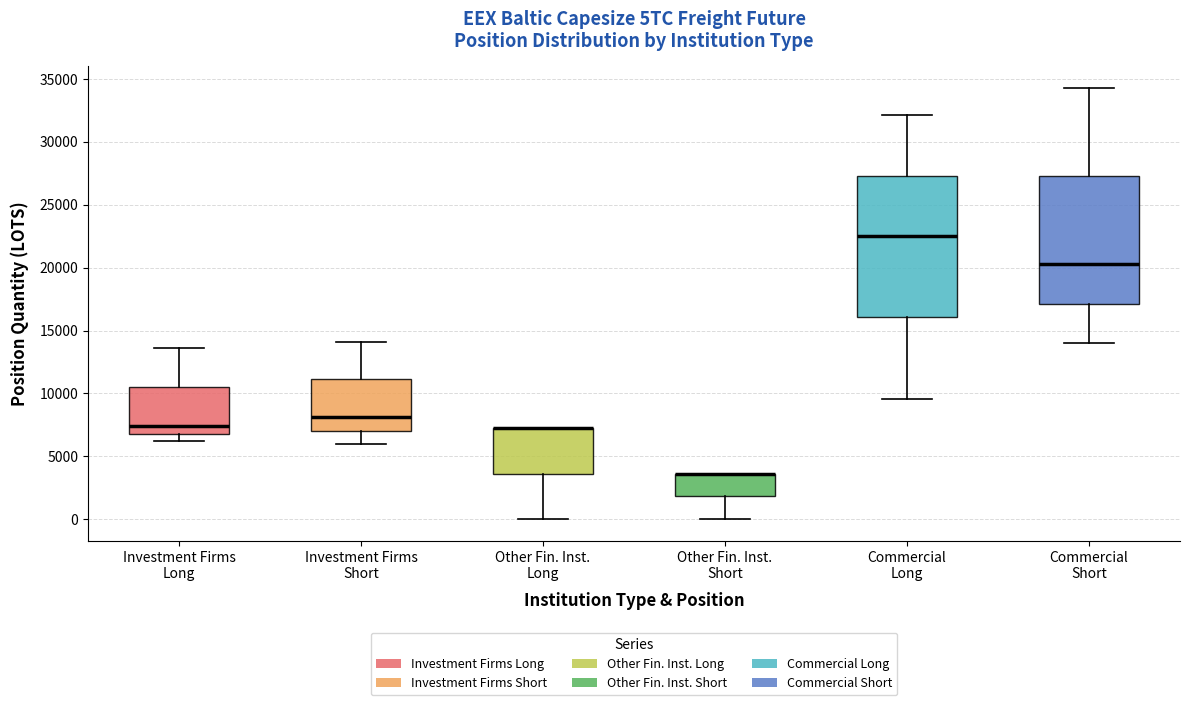

Comparing the boxes themselves (not the whiskers), which one is the tallest?

Commercial Long